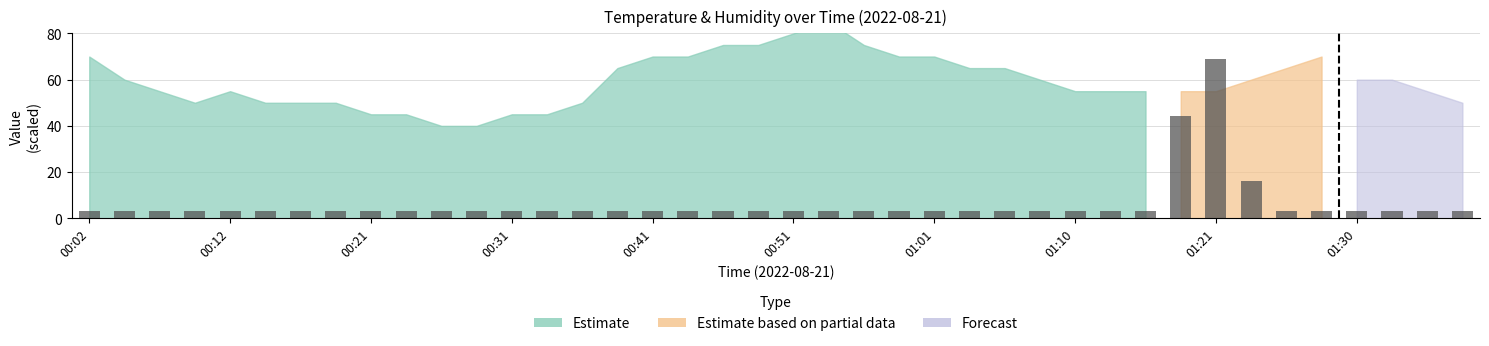

What is the difference between the maximum and minimum values?

66.0